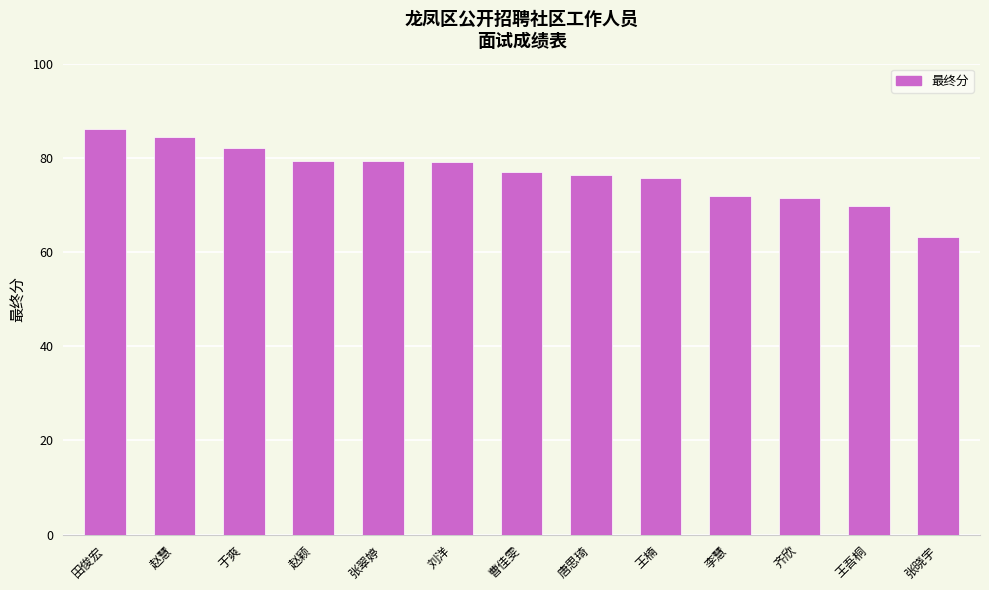

What is the change in value from 王楠 to 李慧?

-4.0